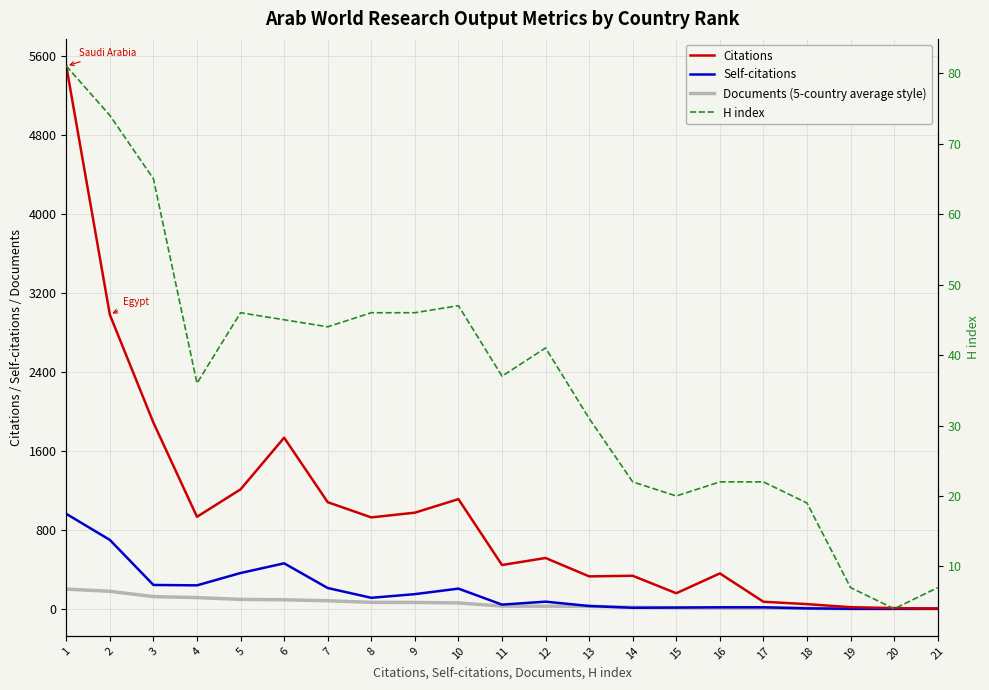

Rank the categories by Documents (5-country average style) value from lowest to highest.

19, 20, 21, 18, 16, 17, 15, 14, 13, 12, 11, 10, 9, 8, 7, 6, 5, 4, 3, 2, 1